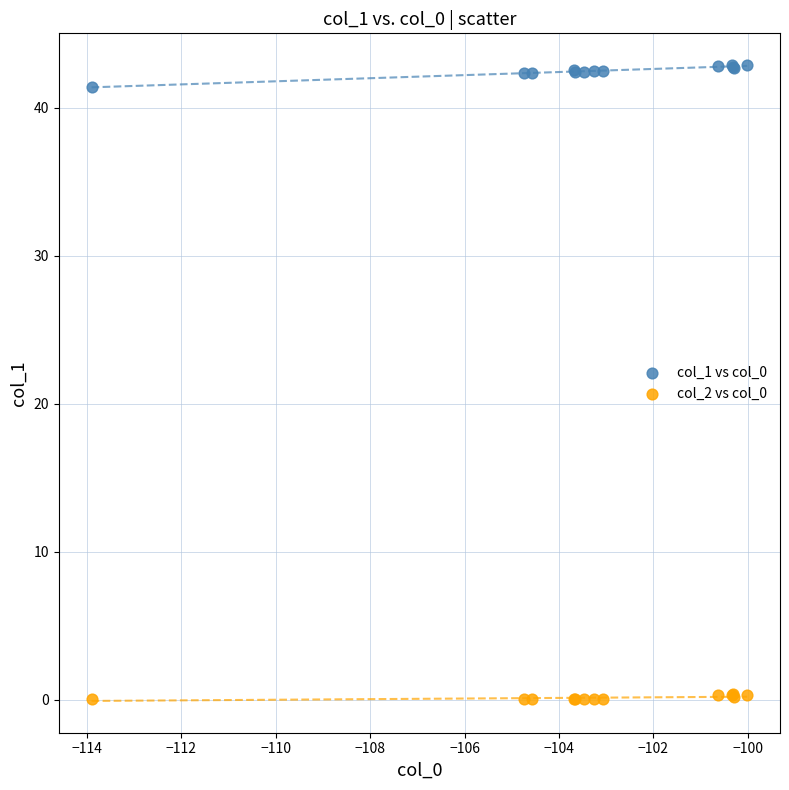

What is the X range (max minus min) for the scatter plot?

13.9